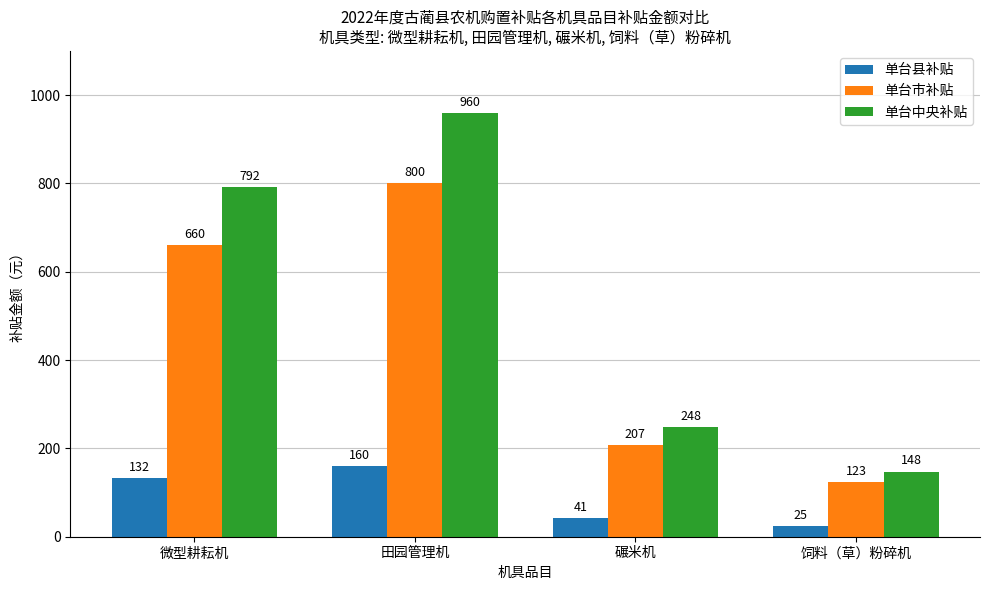

Is the value of 单台县补贴 at 饲料（草）粉碎机 greater than the value of 单台市补贴 at 碾米机?

No